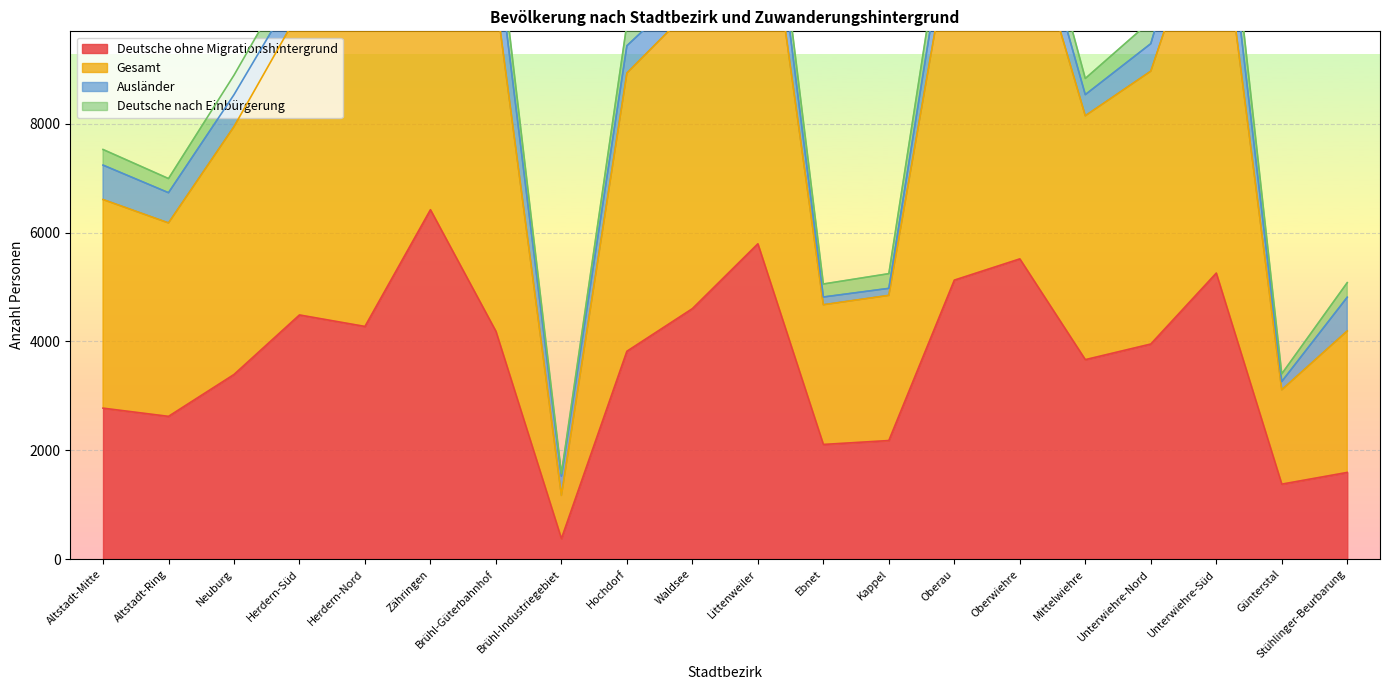

What position from the left is Brühl-Industriegebiet?

8